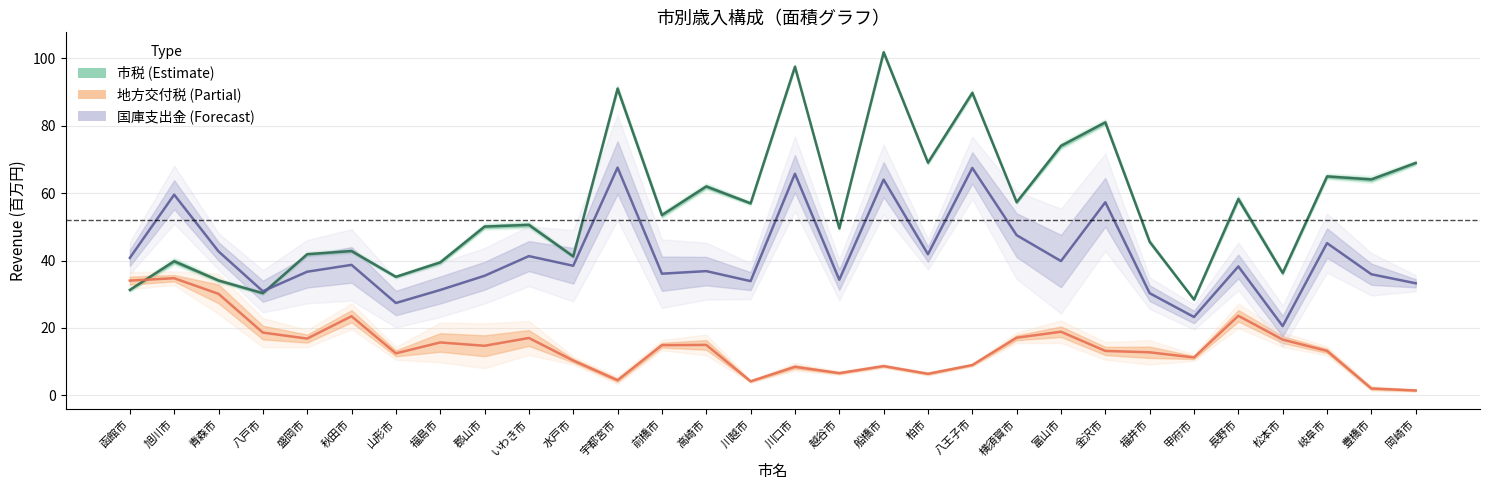

After their last crossing, which series has the higher values: 市税 (Estimate) or 地方交付税 (Partial)?

市税 (Estimate)